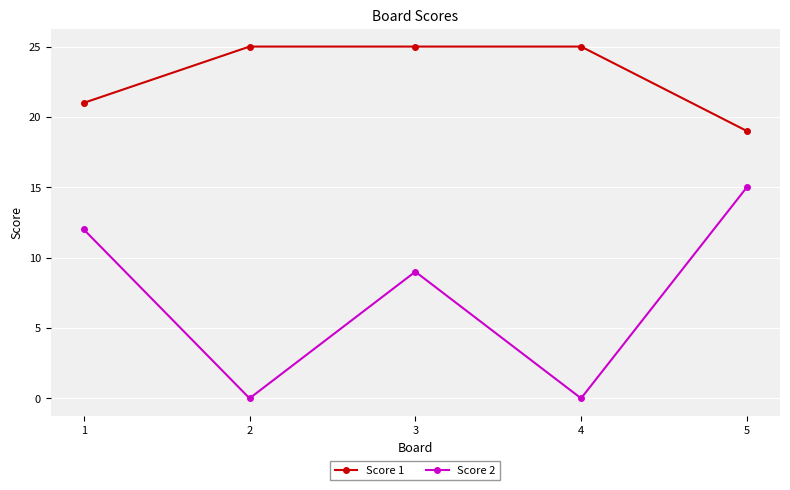

True or false: Score 1 has more than 2 interior local peaks.

False